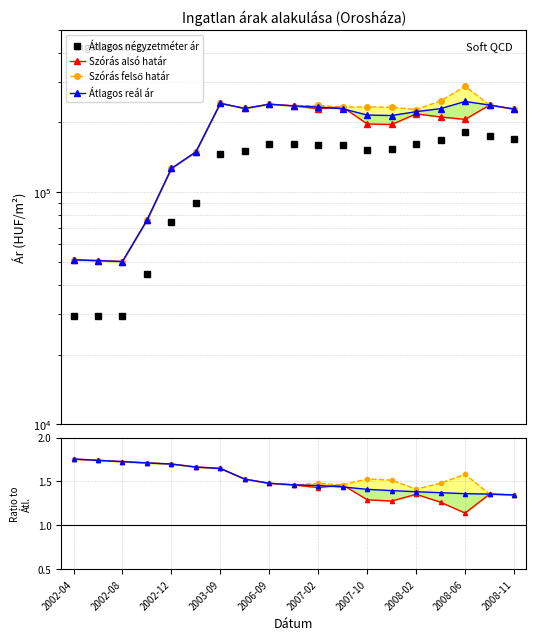

Does the chart have visible grid lines?

Yes